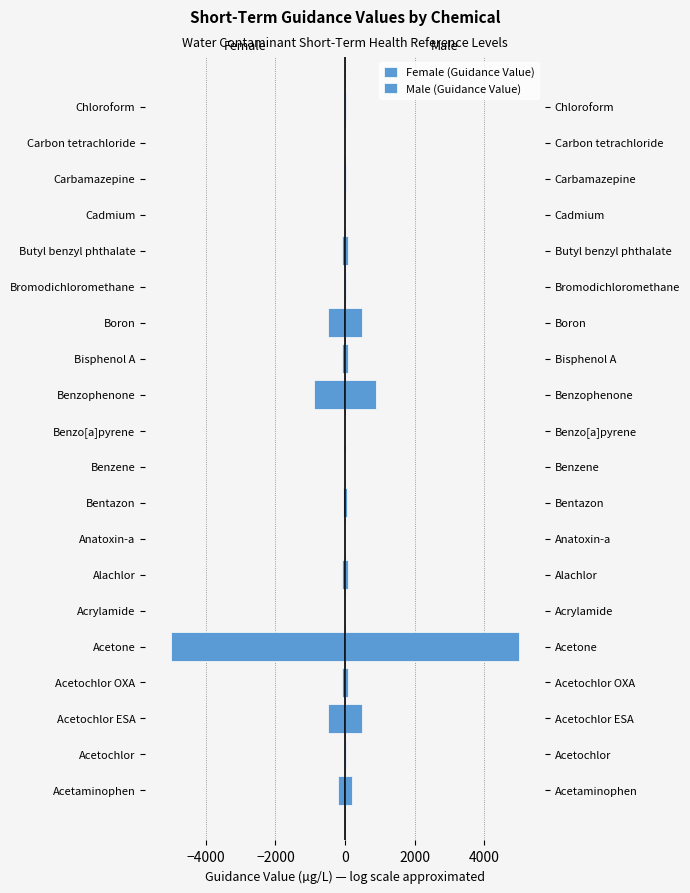

What is the highest value of the Male (Guidance Value) series?

5000.0